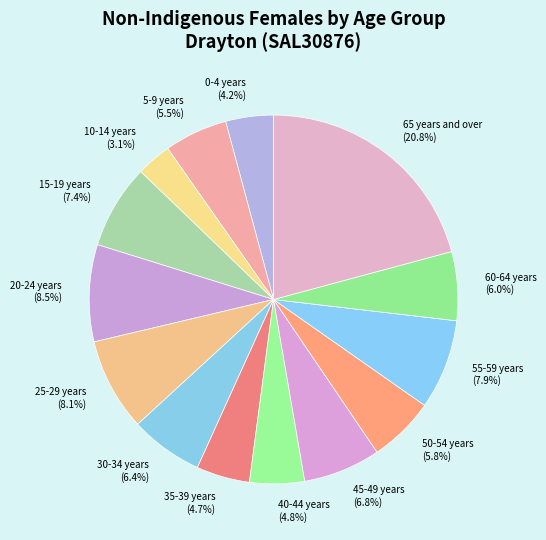

What percentage do 40-44 years and 10-14 years together represent?

7.9%